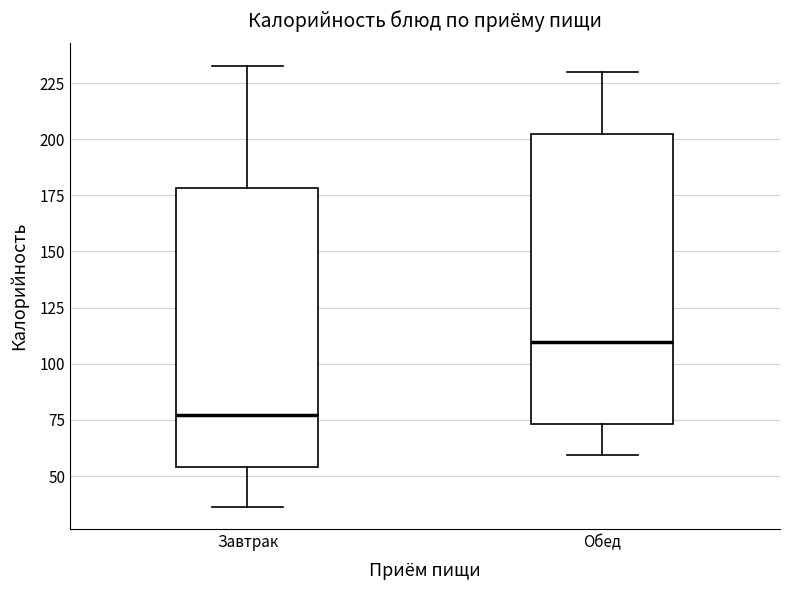

Where does the lower whisker of the box for Обед end on the y-axis? The values are not printed on the chart, so give them approximately, as read against the axis.

60